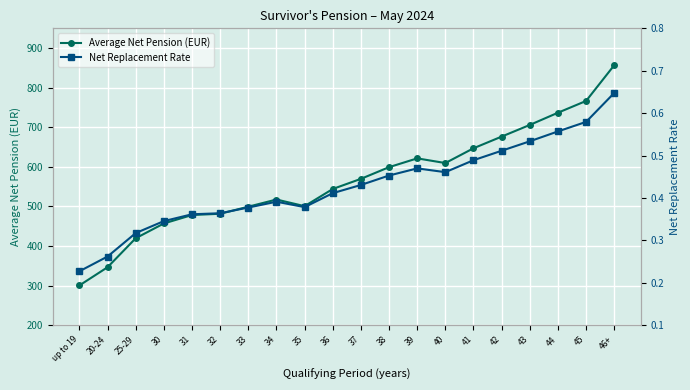

List the series in order of their peak value, lowest first.

Net Replacement Rate, Average Net Pension (EUR)